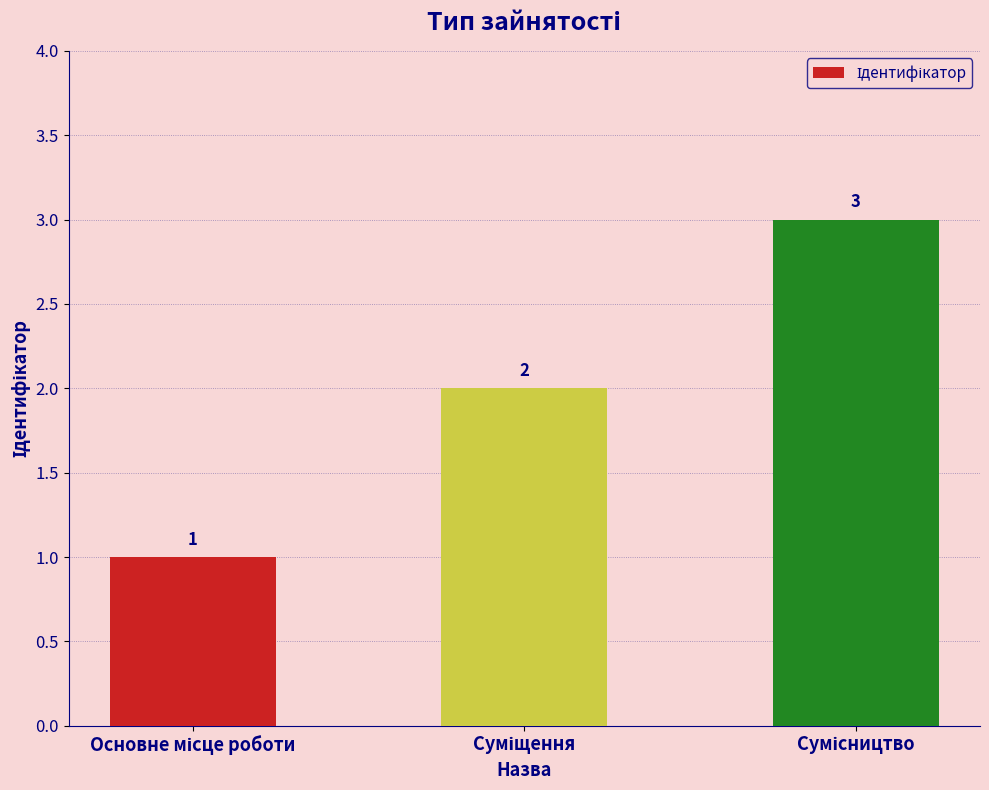

What is the value of the 2nd bar from the left?

2